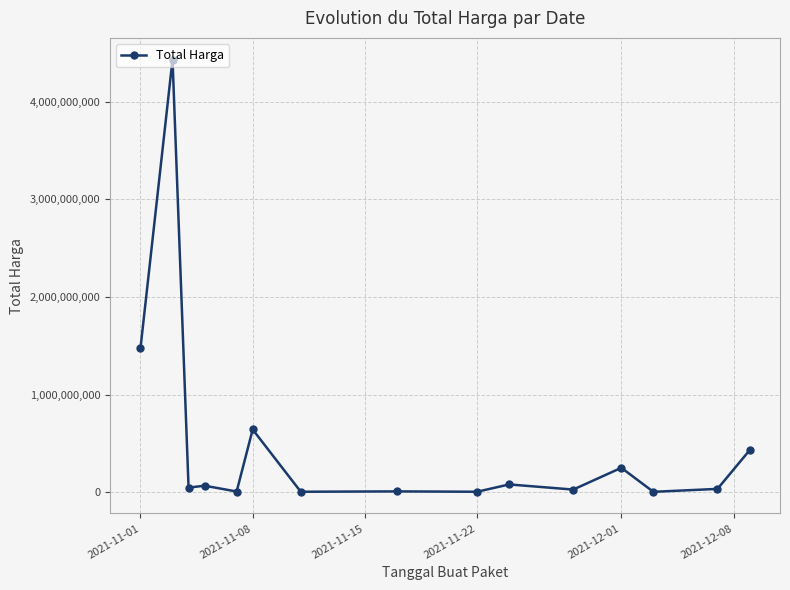

True or false: there are more than 0 points higher than both neighbors.

True